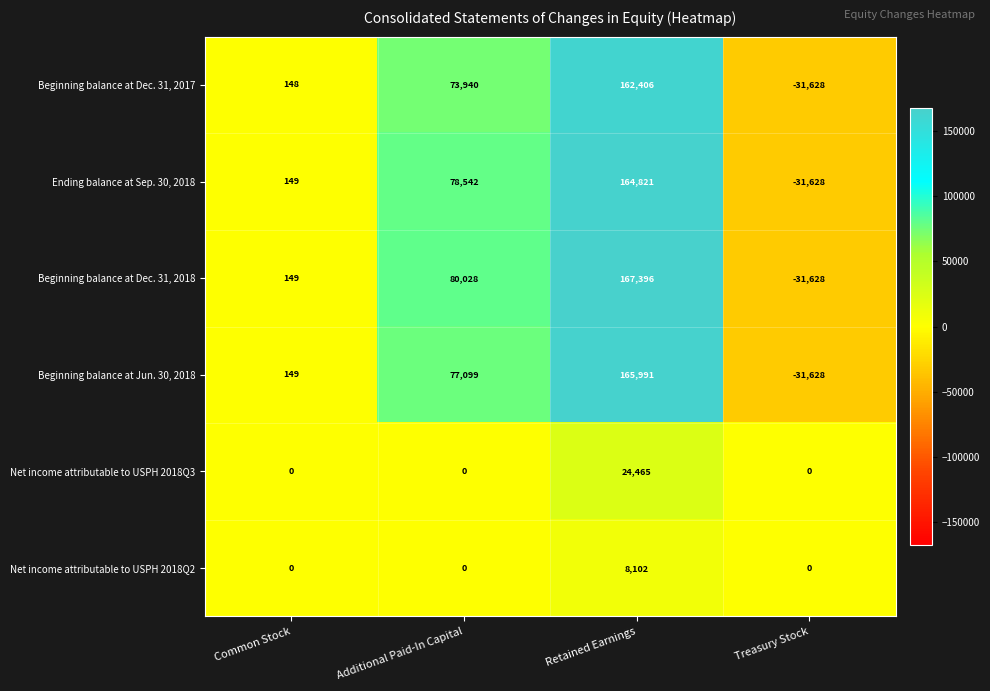

What is the minimum value shown in the chart?

-31628